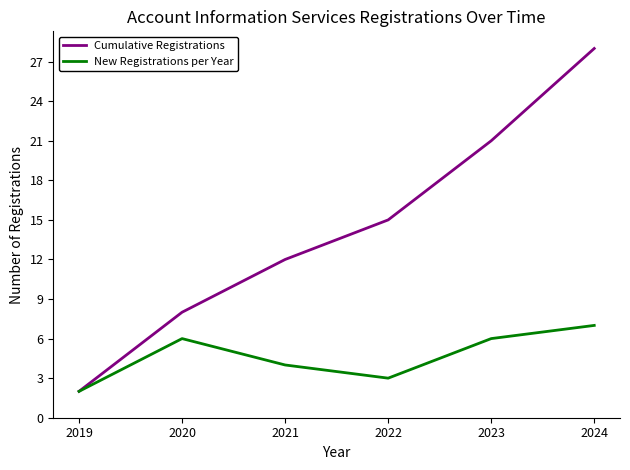

Which series changed the most between 2019 and 2022?

Cumulative Registrations